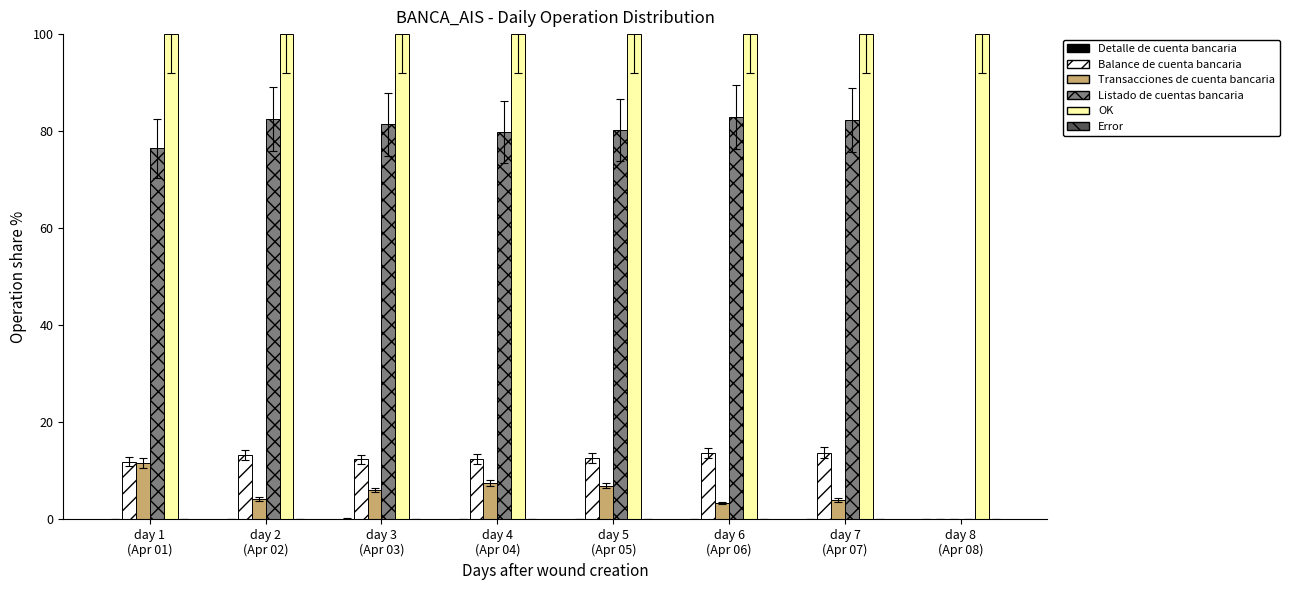

Are the bars horizontal?

No